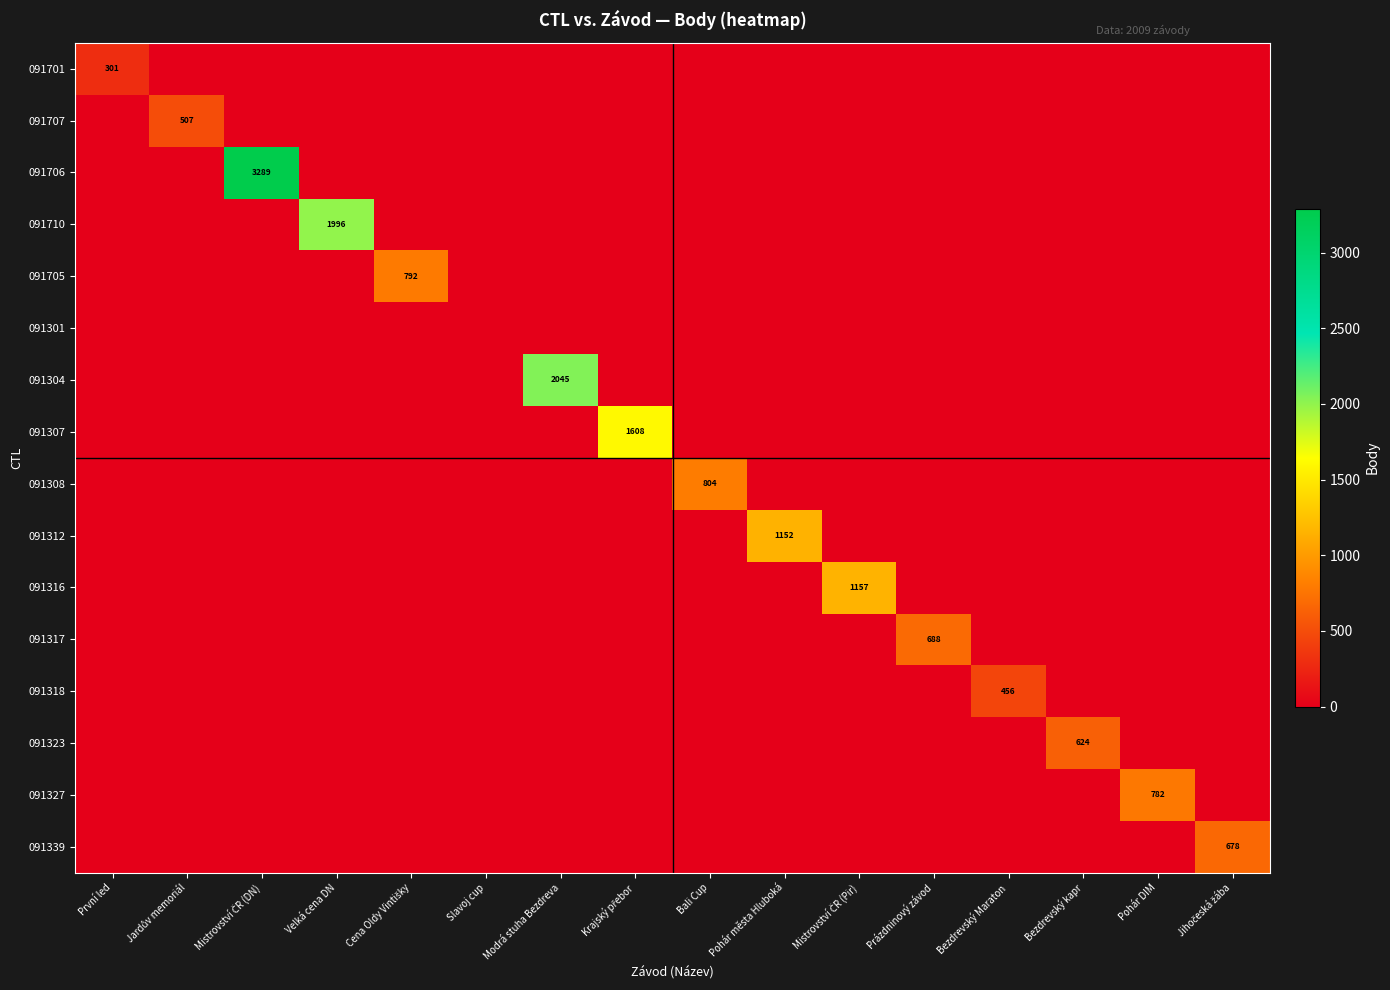

How many series are shown in this chart?

16